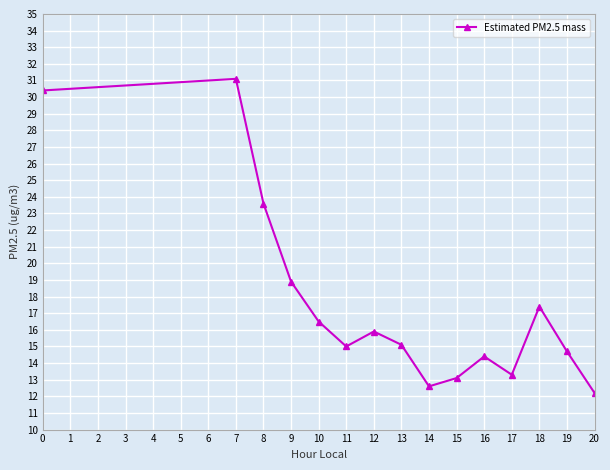

What is the ratio of the value at 10 to the value at 0?

0.5